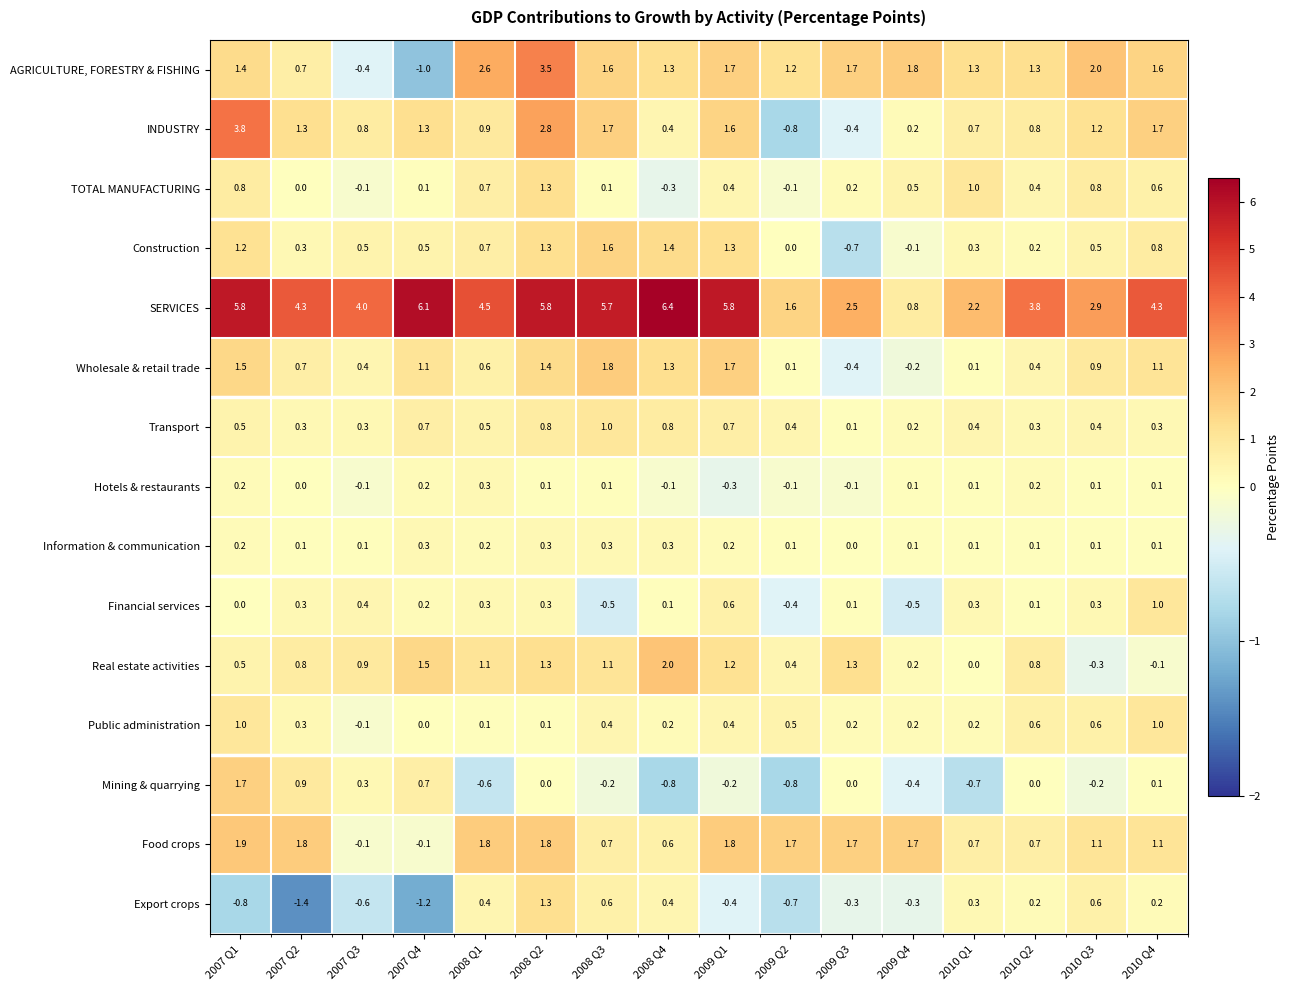

Count the number of categories in the chart.

16